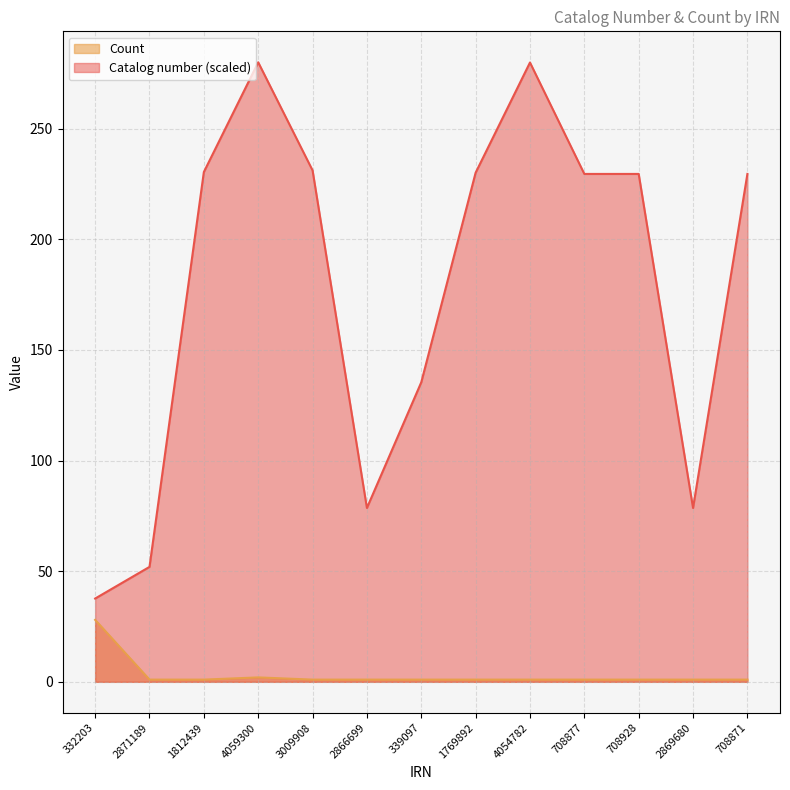

True or false: Catalog number has a value of 34.9 at 2866699.

False